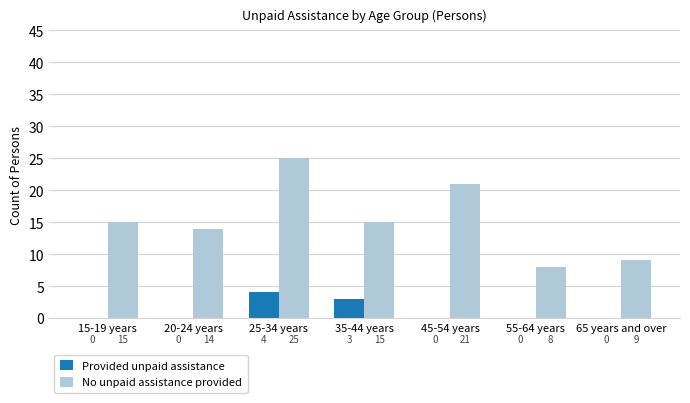

Where is Provided unpaid assistance nearest to the value 2?

35-44 years